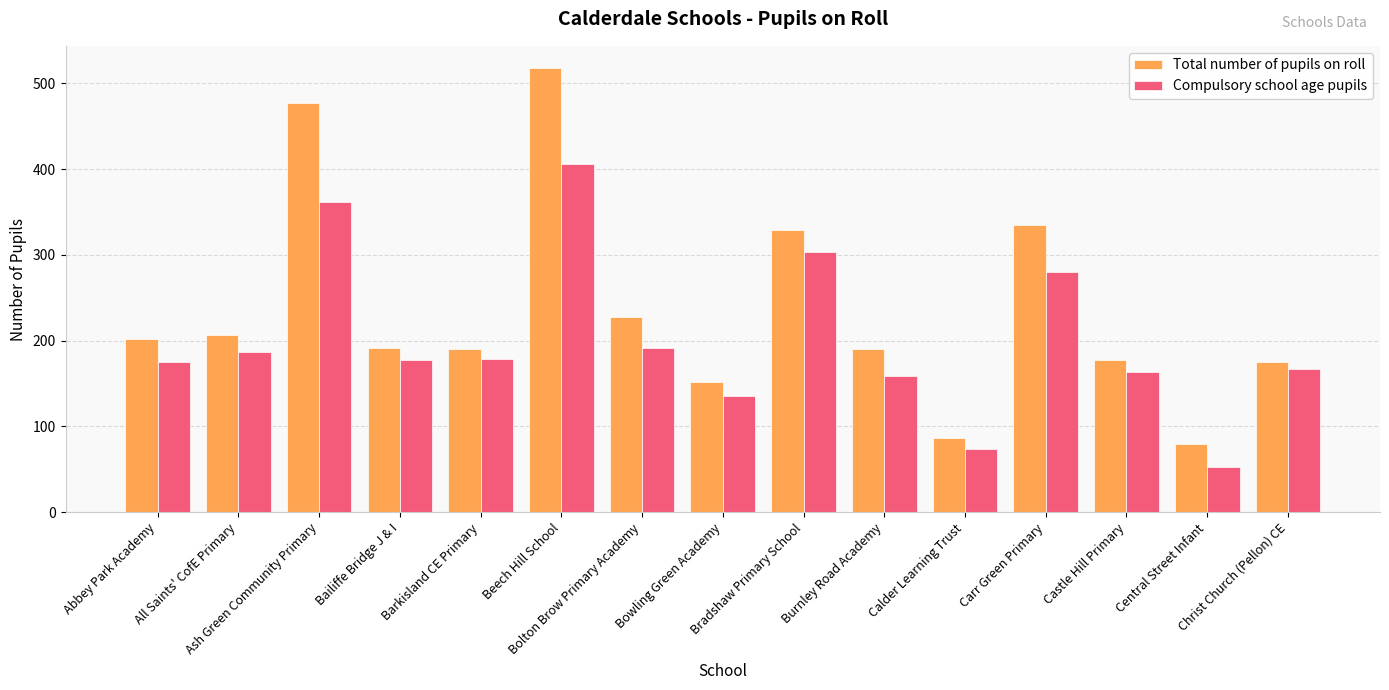

Between Bradshaw Primary School and Burnley Road Academy, which series saw the biggest shift?

Compulsory school age pupils